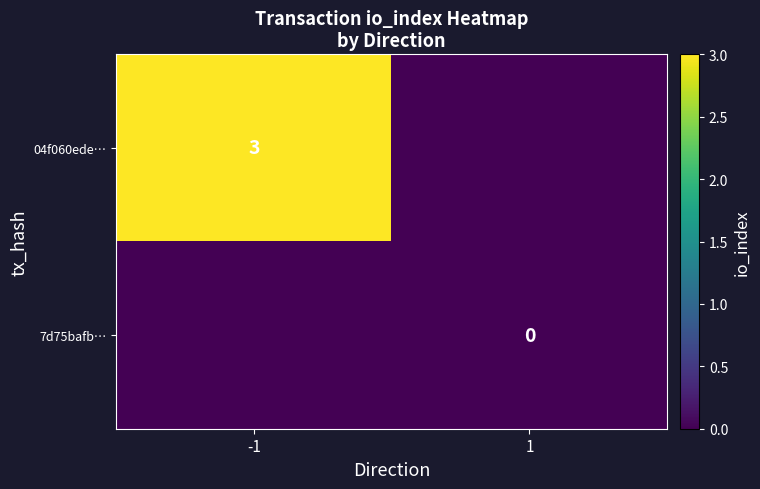

The 04f060ede… series shows 3.0 at -1. True or false?

True